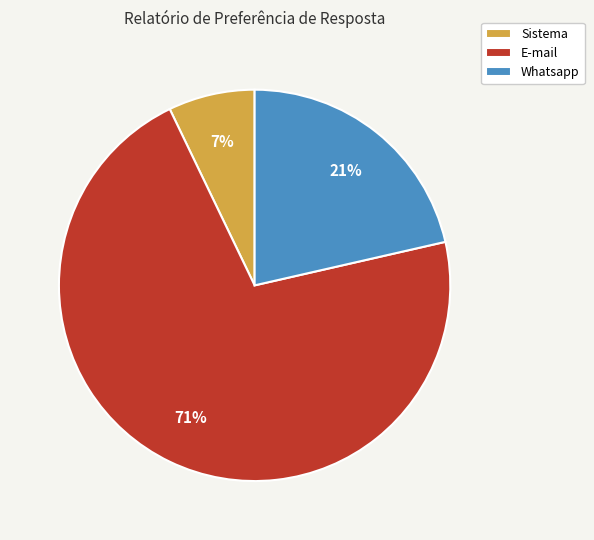

Is it true that E-mail is 71% of the pie?

True